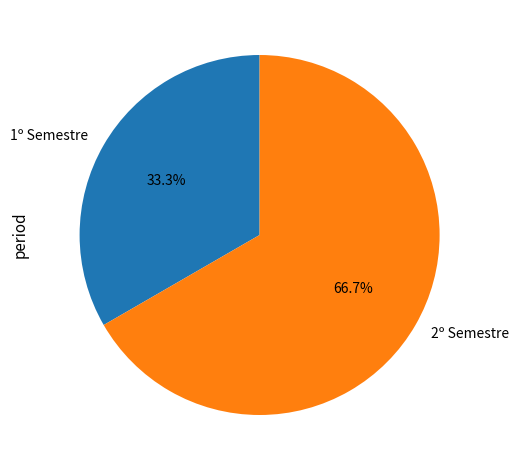

How much of the chart is everything except 1º Semestre?

66.7%